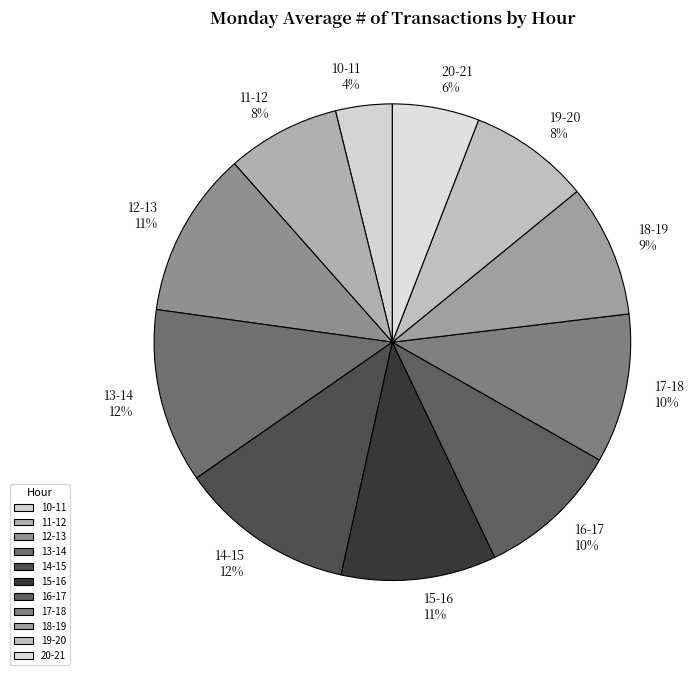

Combined, do 12-13 and 15-16 account for over 50%?

No